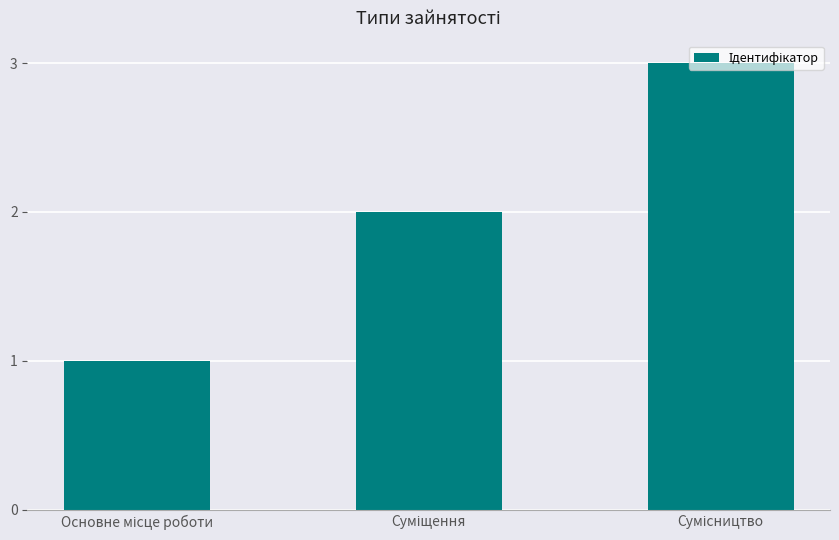

What is the sum of all values?

6